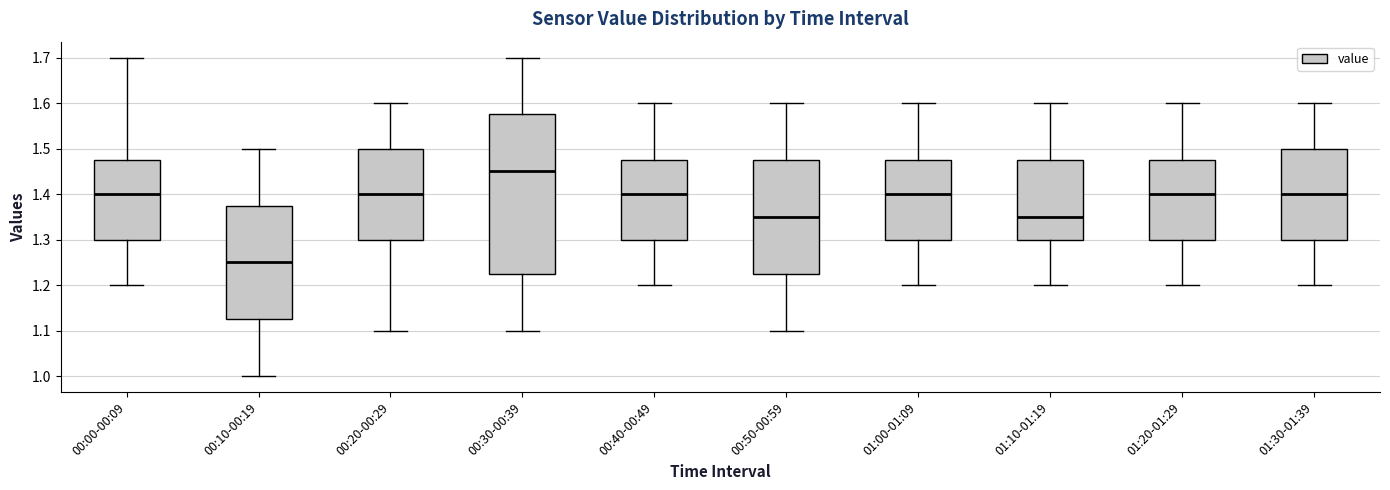

Reading left to right, read every box against the y-axis: the position of its median line, the range the box covers, and the ends of its whiskers. The values are not printed on the chart, so give them approximately, as read against the axis.

00:00-00:09: median 1.40, box 1.30 to 1.48, whiskers 1.20 to 1.70
00:10-00:19: median 1.25, box 1.13 to 1.38, whiskers 1.00 to 1.50
00:20-00:29: median 1.40, box 1.30 to 1.50, whiskers 1.10 to 1.60
00:30-00:39: median 1.45, box 1.23 to 1.58, whiskers 1.10 to 1.70
00:40-00:49: median 1.40, box 1.30 to 1.48, whiskers 1.20 to 1.60
00:50-00:59: median 1.35, box 1.23 to 1.48, whiskers 1.10 to 1.60
01:00-01:09: median 1.40, box 1.30 to 1.48, whiskers 1.20 to 1.60
01:10-01:19: median 1.35, box 1.30 to 1.48, whiskers 1.20 to 1.60
01:20-01:29: median 1.40, box 1.30 to 1.48, whiskers 1.20 to 1.60
01:30-01:39: median 1.40, box 1.30 to 1.50, whiskers 1.20 to 1.60